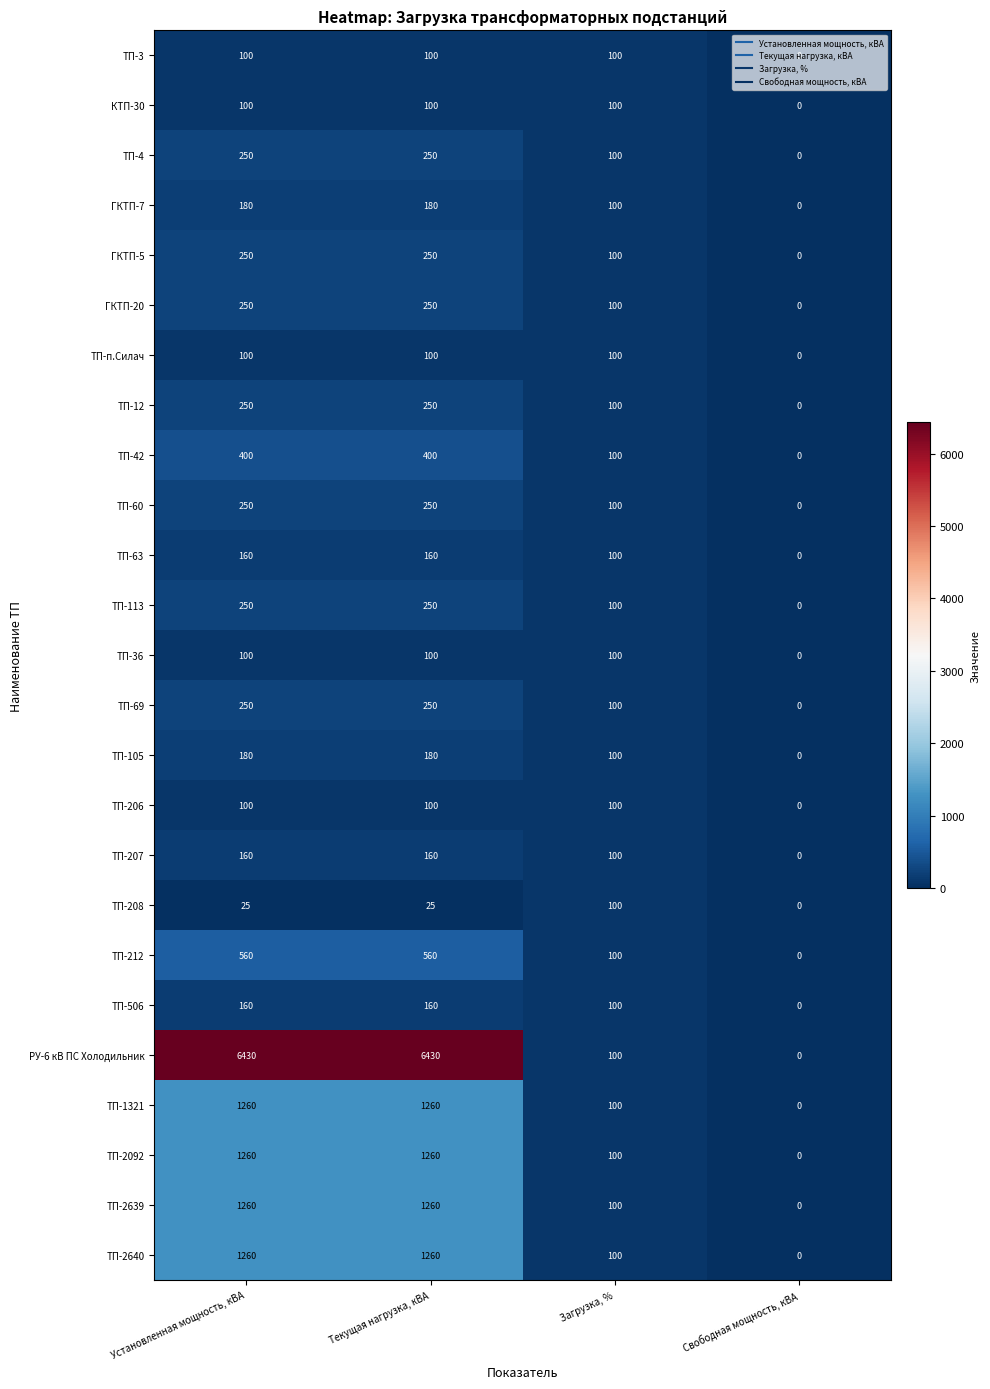

True or false: ТП-4 has a value of 250 at Текущая нагрузка, кВА.

True